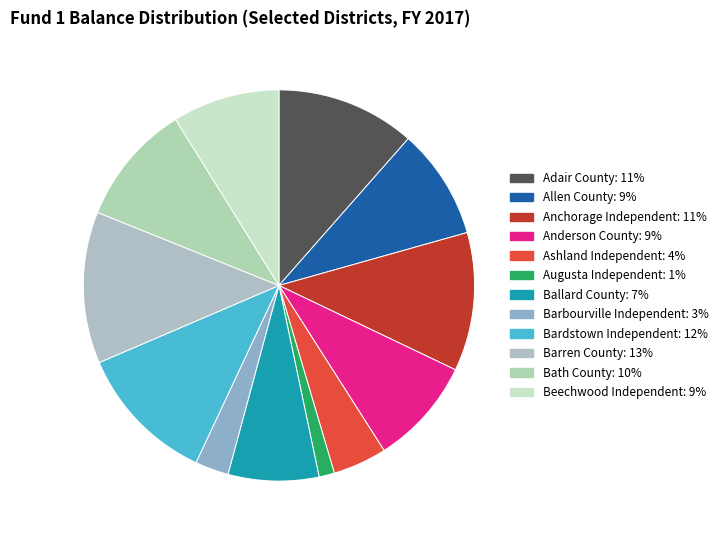

How much of the chart is everything except Ballard County?

92.5%